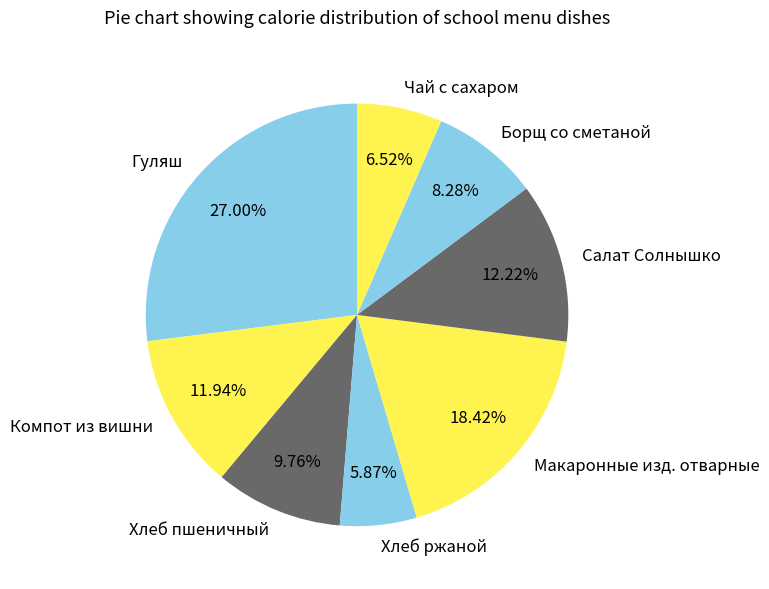

Is Хлеб пшеничный the majority of the pie?

No